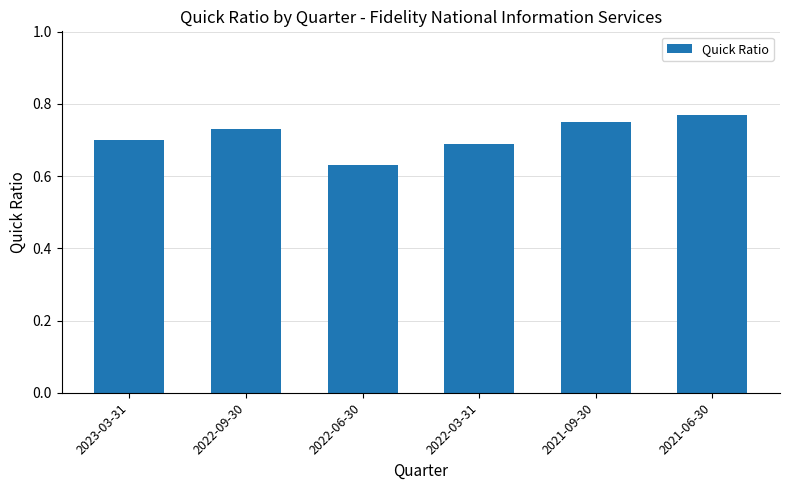

At which label is the value closest to 0?

2022-06-30